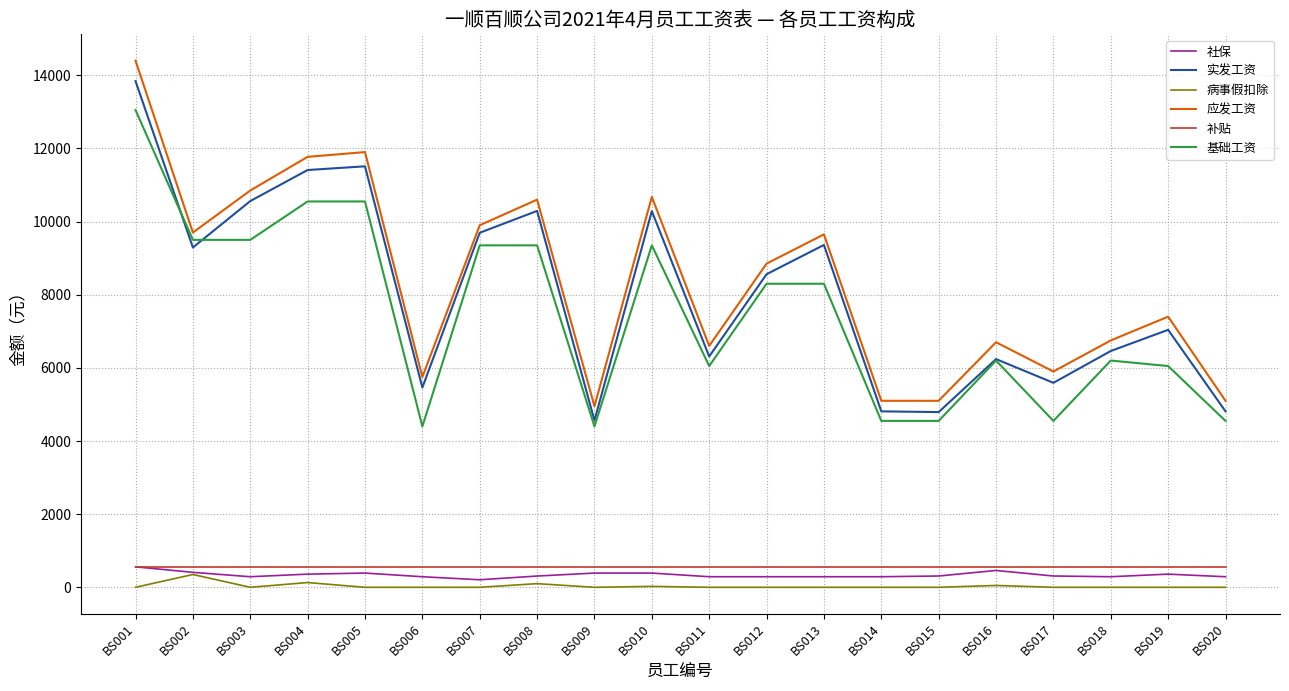

Is this an area chart (filled region under the line)?

No